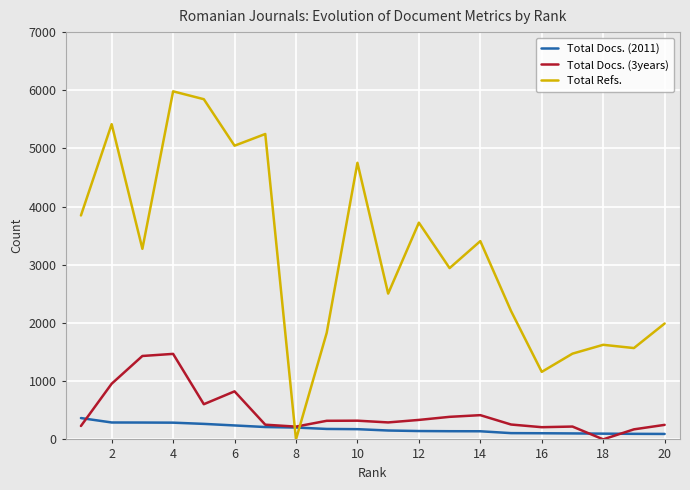

True or false: Total Refs. and Total Docs. (2011) cross at least once.

True